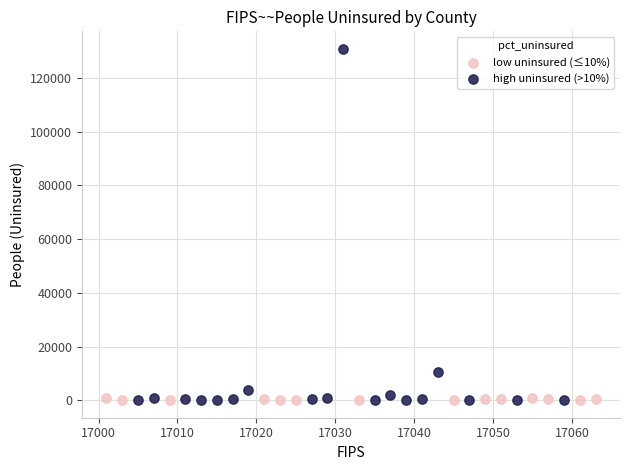

Which series has the largest Y range (max minus min)?

high uninsured (>10%)